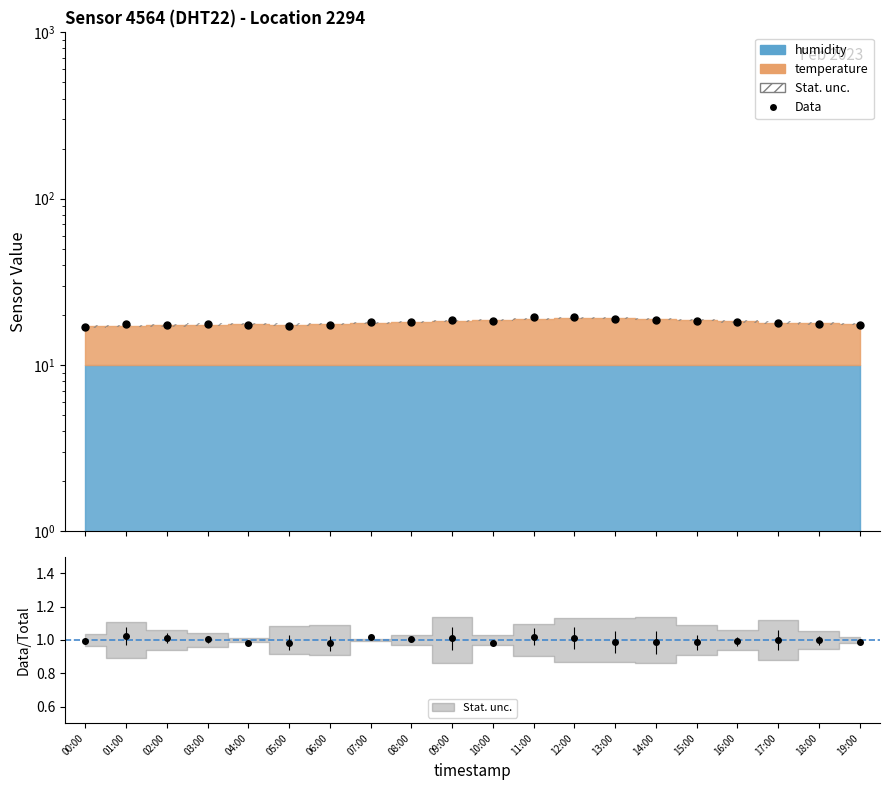

What is the change in value from 09:00 to 16:00?

-0.4